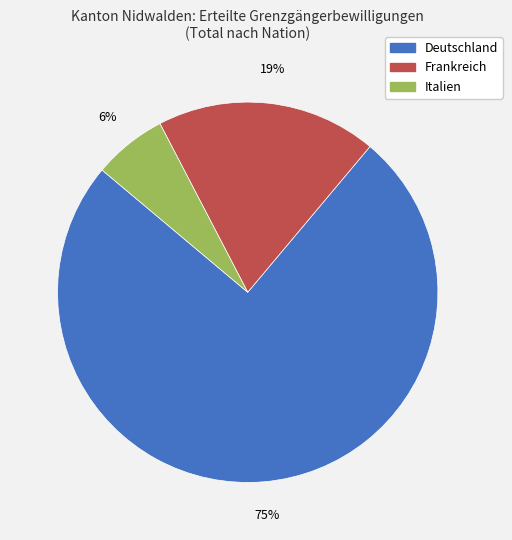

To the nearest percent, what percentage of the pie is Frankreich?

19%